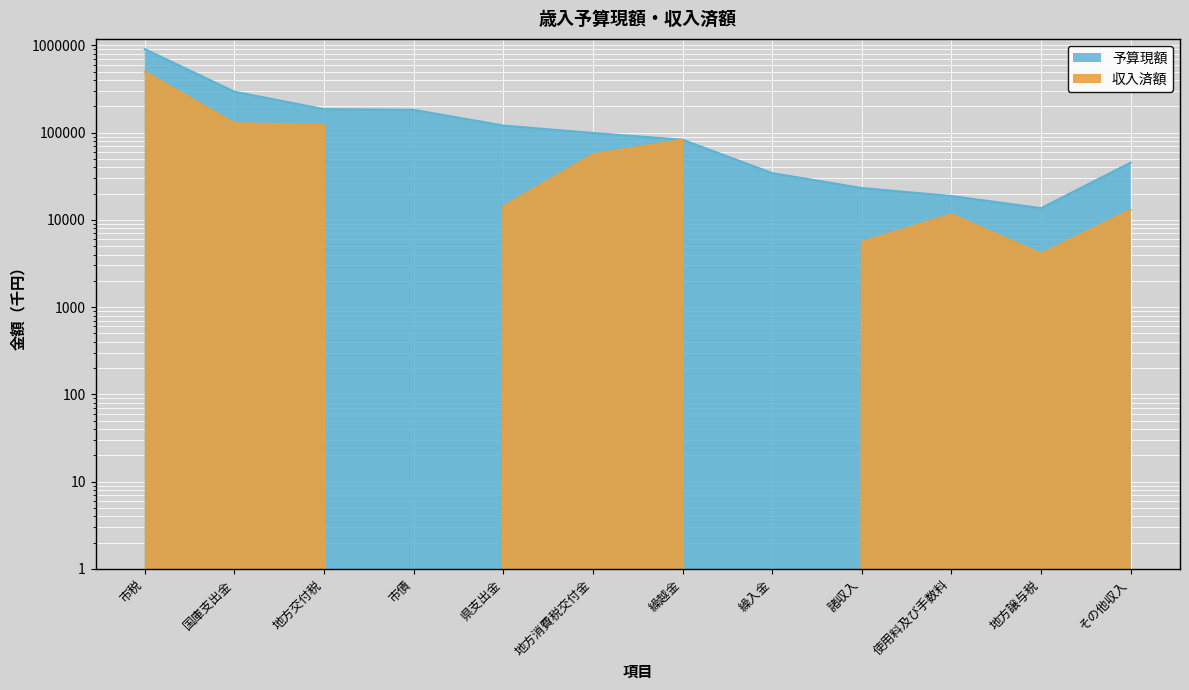

What is the total value across all series at 繰越金?

165518